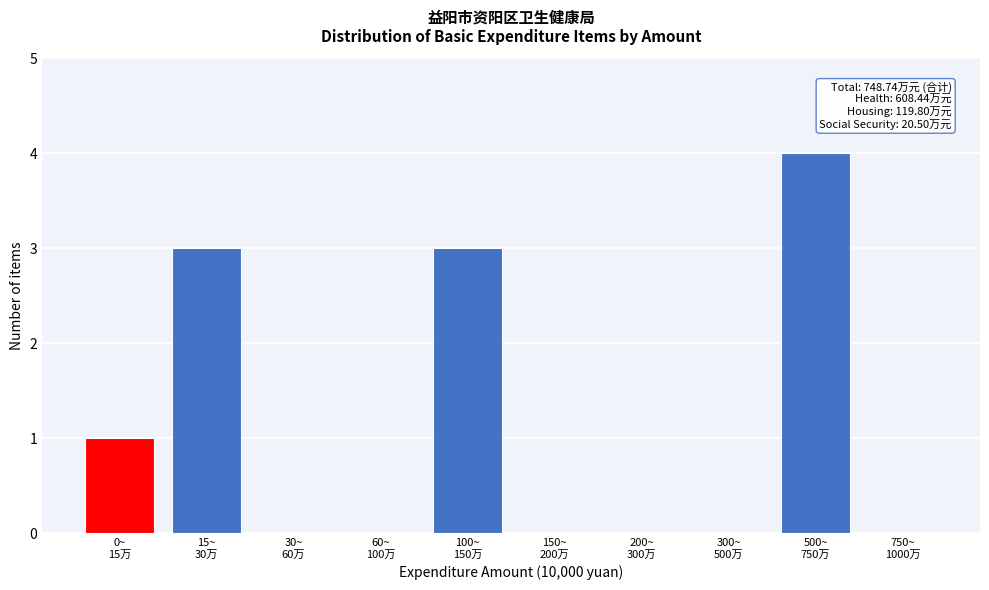

What is the greatest value displayed?

4